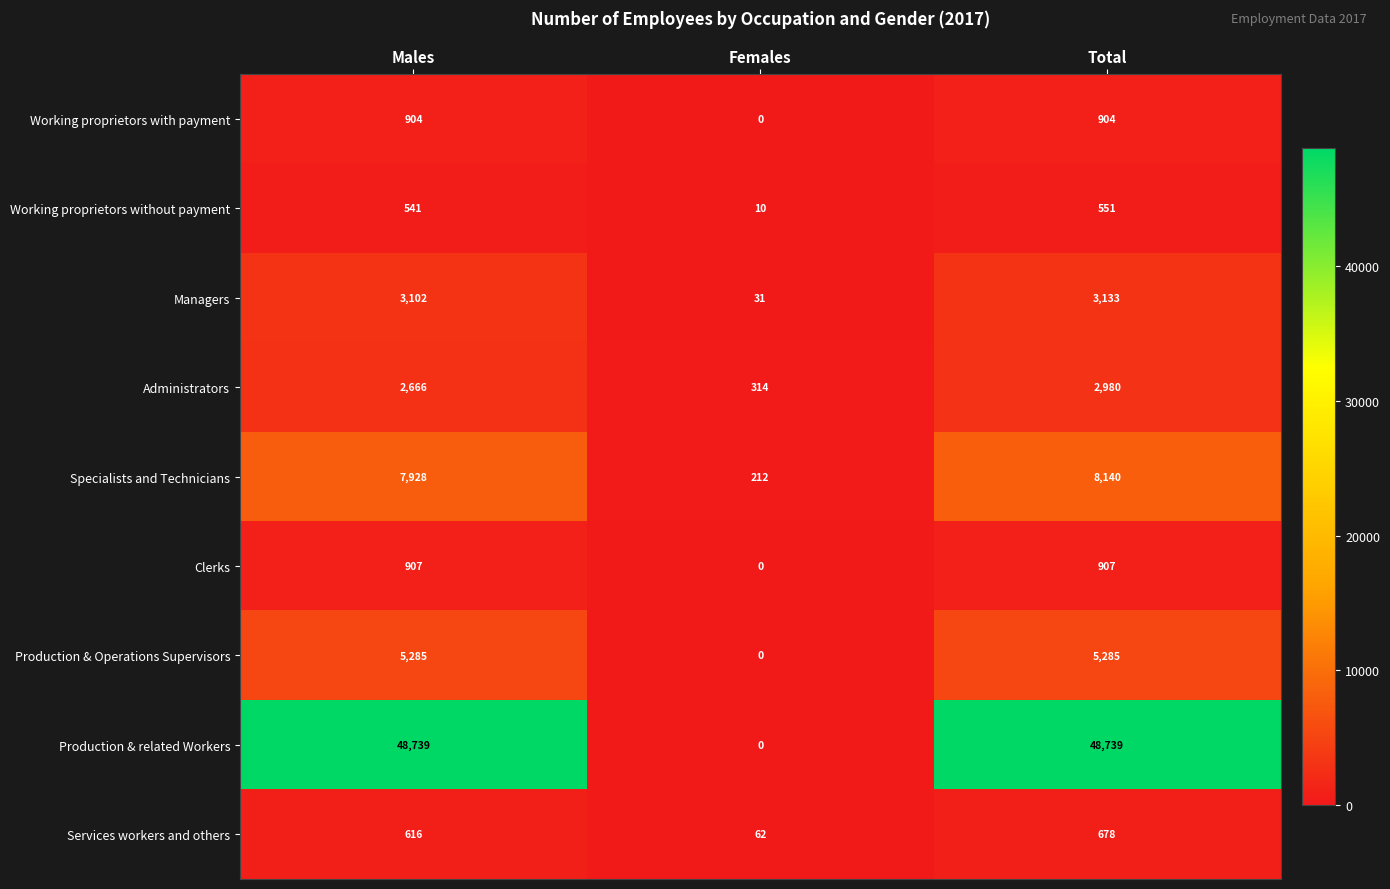

Count the number of categories in the chart.

3